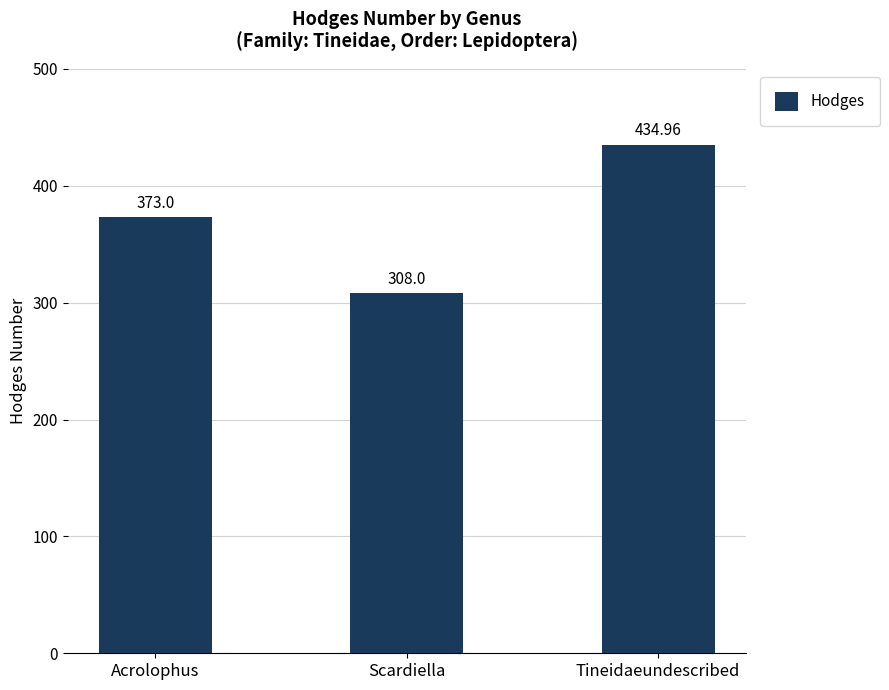

List the labels in order of value, largest first.

Tineidaeundescribed, Acrolophus, Scardiella